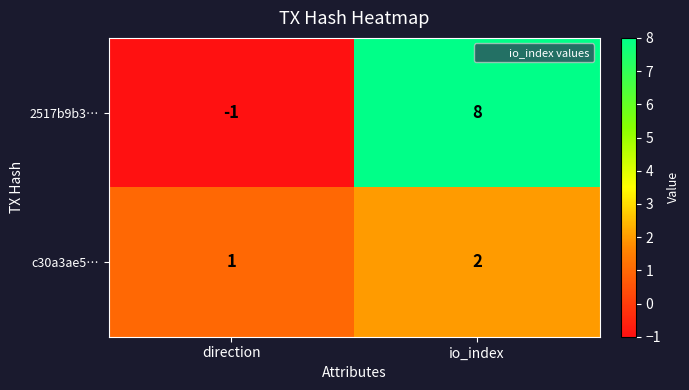

What is the difference between the maximum and minimum values in the 2517b9b3… series?

9